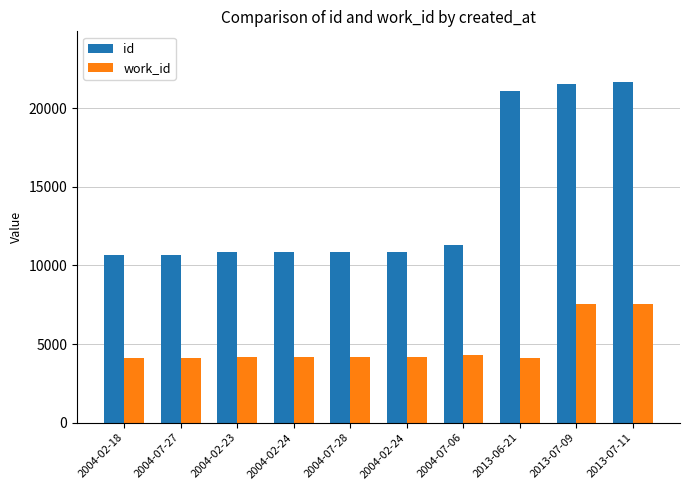

Are the bars grouped side by side (vs. stacked)?

Yes